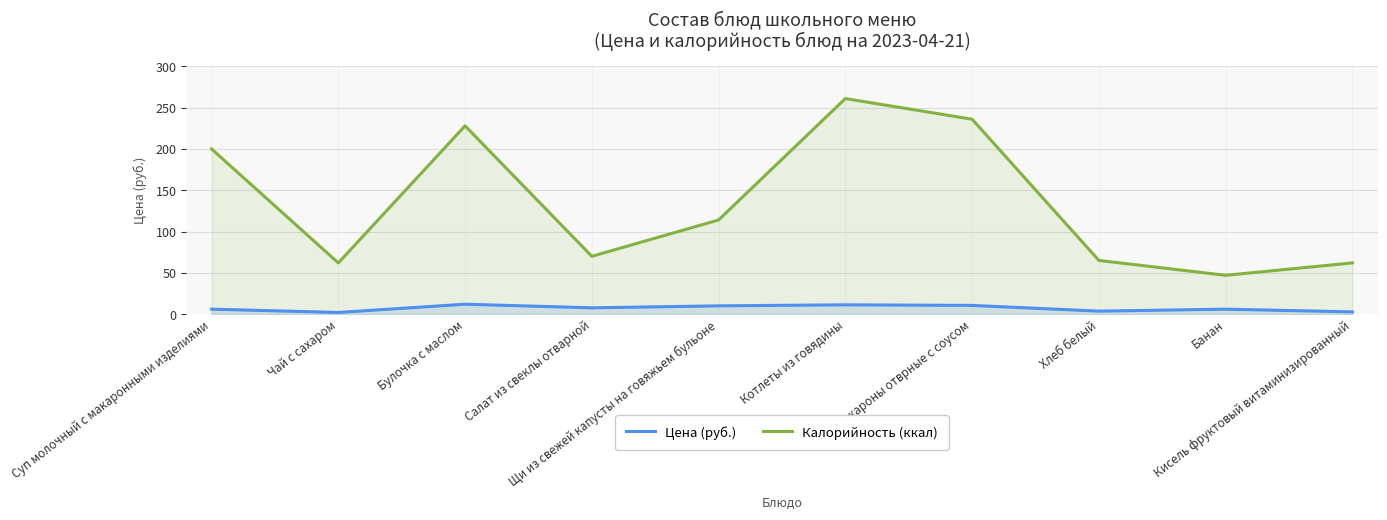

At which category is the sum across all series the highest?

Котлеты из говядины